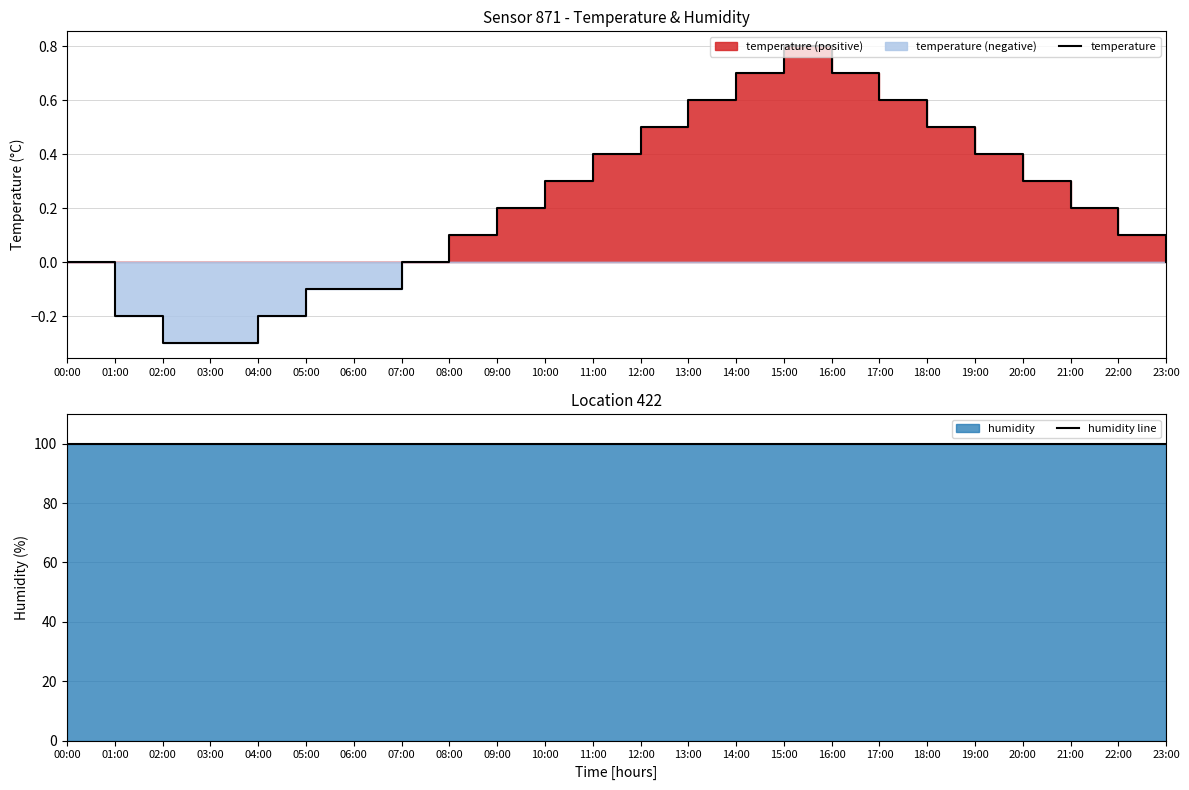

Which label corresponds to the largest value in the chart?

00:00